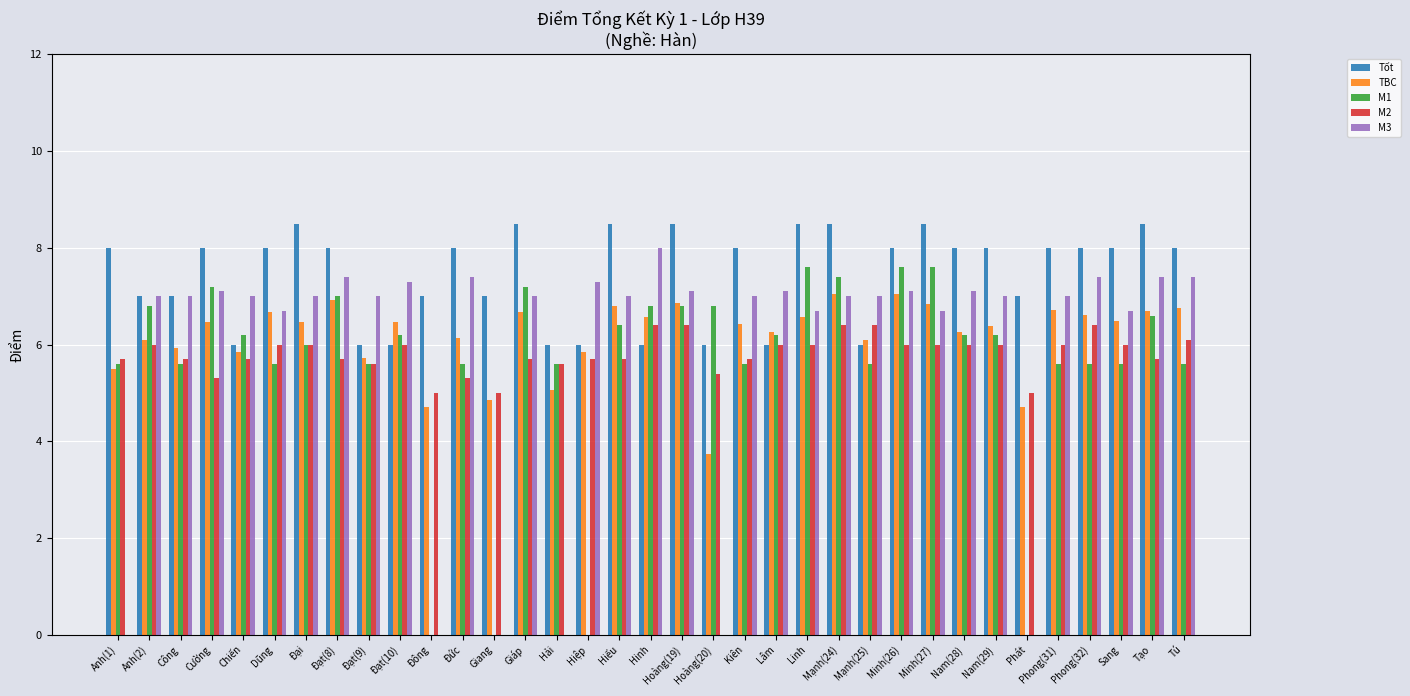

Is it true that M1 equals 5.6 at Sang?

True